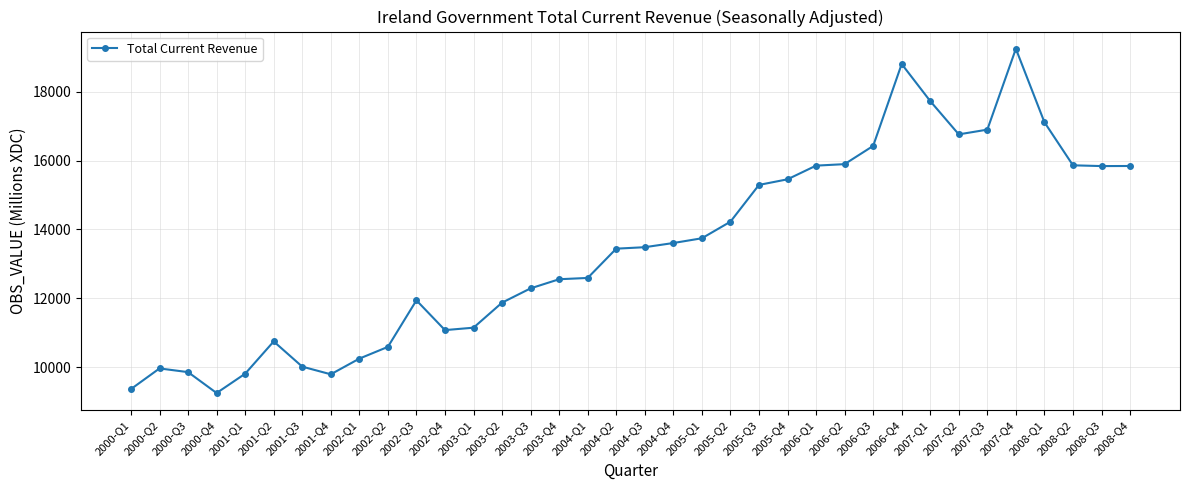

The value at 2007-Q2 is 16761.2. True or false?

True